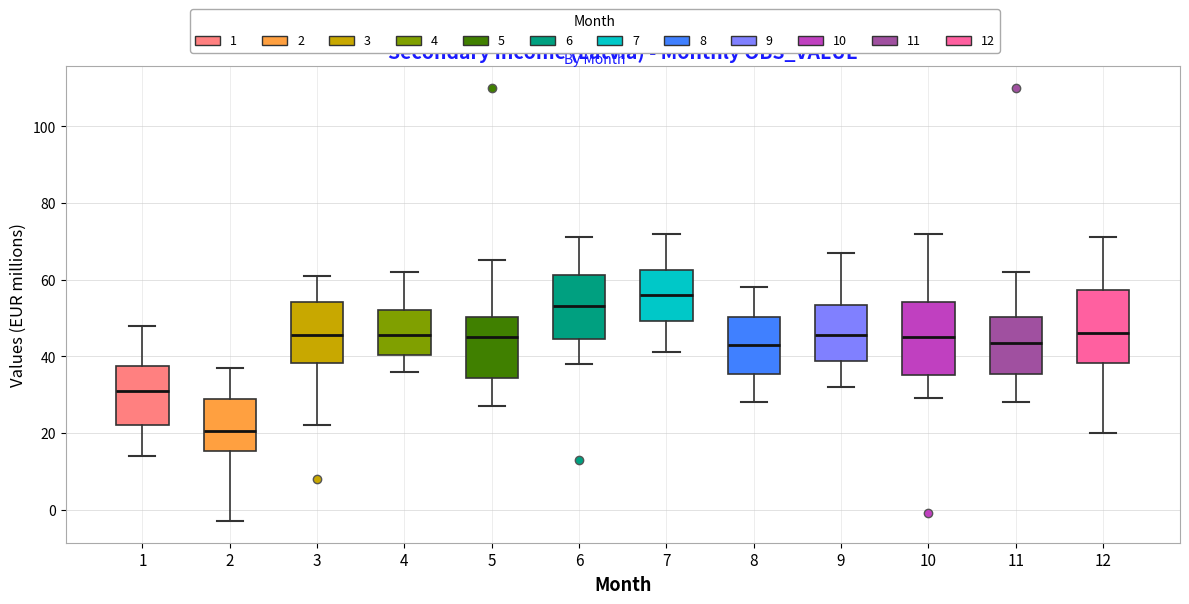

Which box has the highest median line?

7